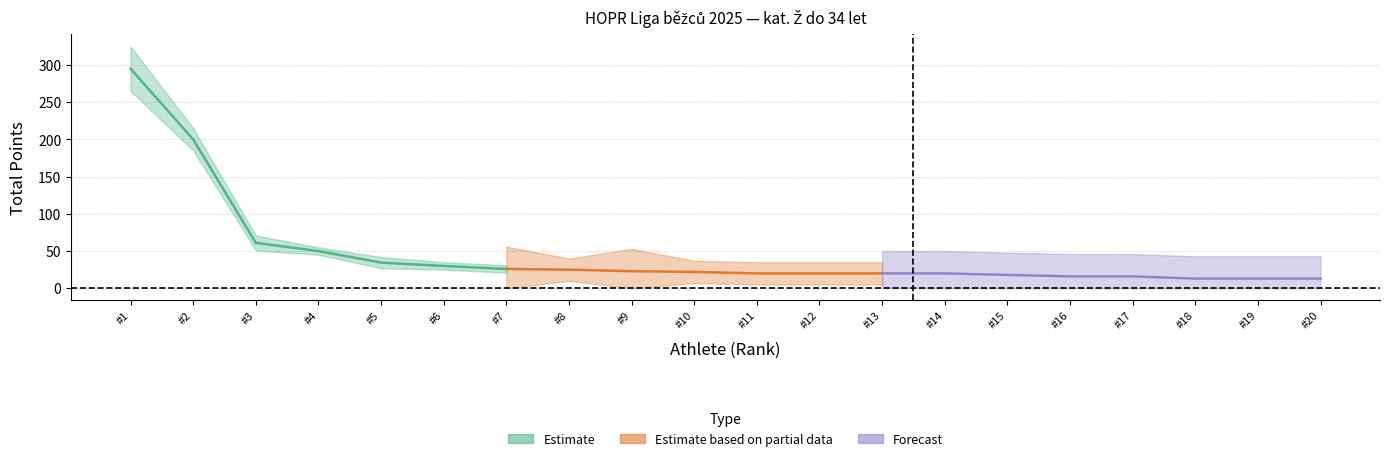

What position from the right is Markéta Musilová?

9